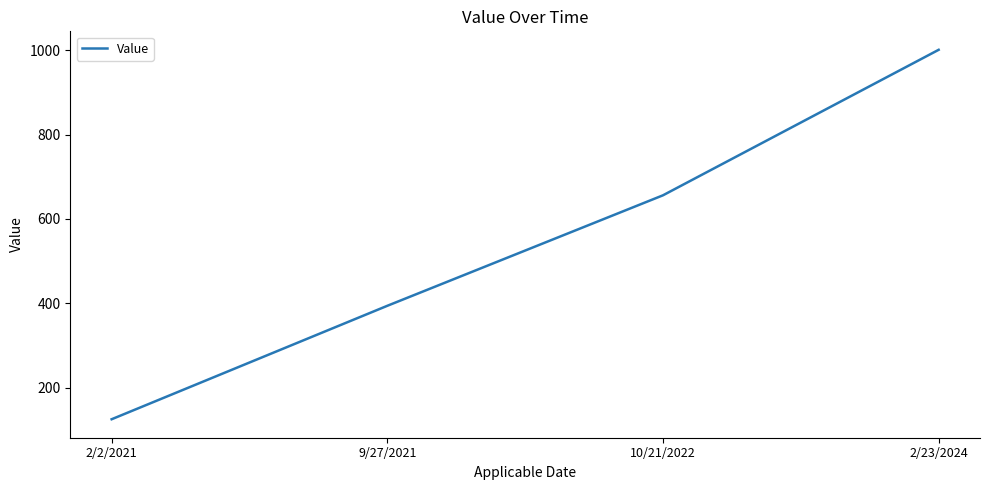

How many lines are shown in the chart?

1